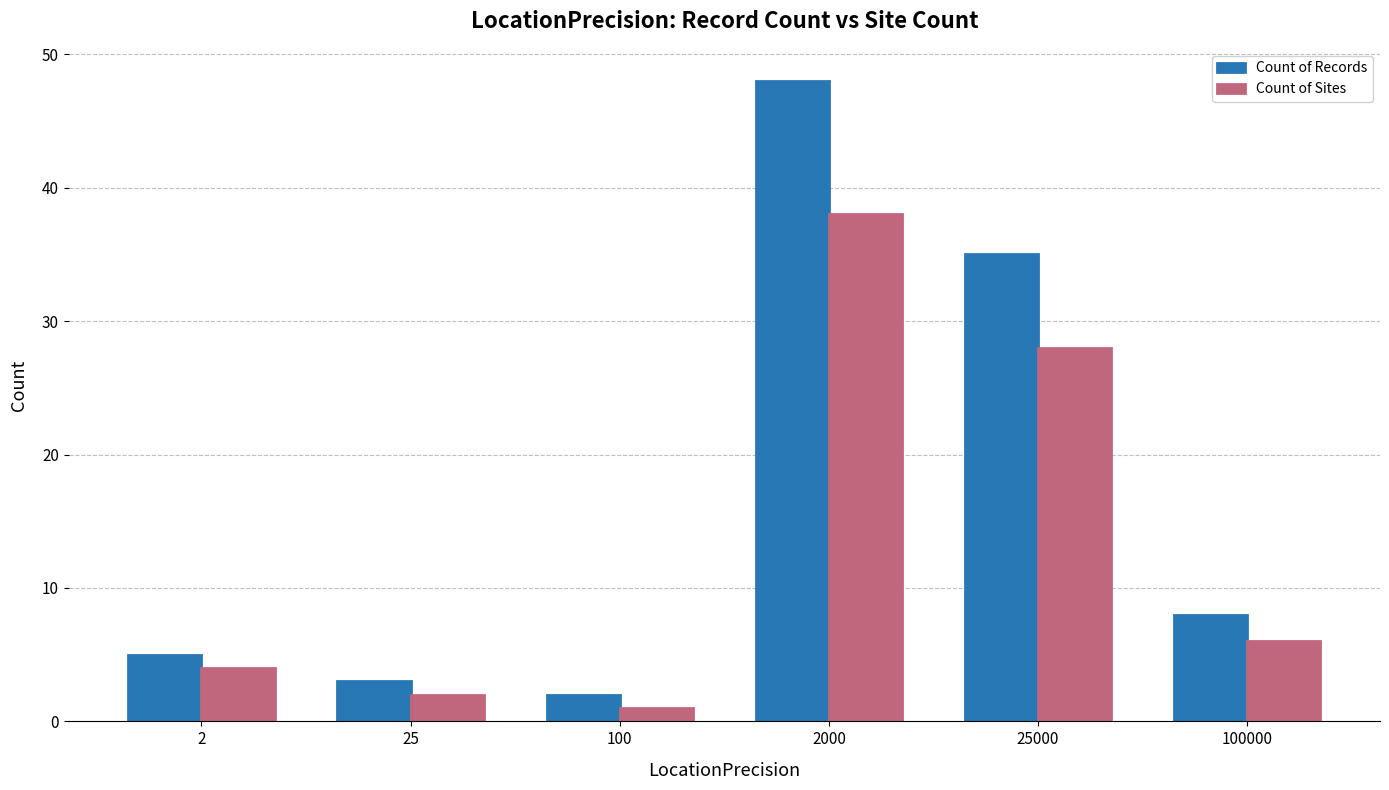

Between 100 and 25000, which series saw the biggest shift?

Count of Records